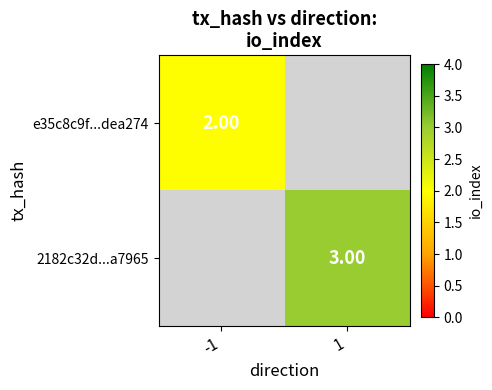

Is the value of e35c8c9f...dea274 at -1 greater than the value of 2182c32d...a7965 at 1?

No